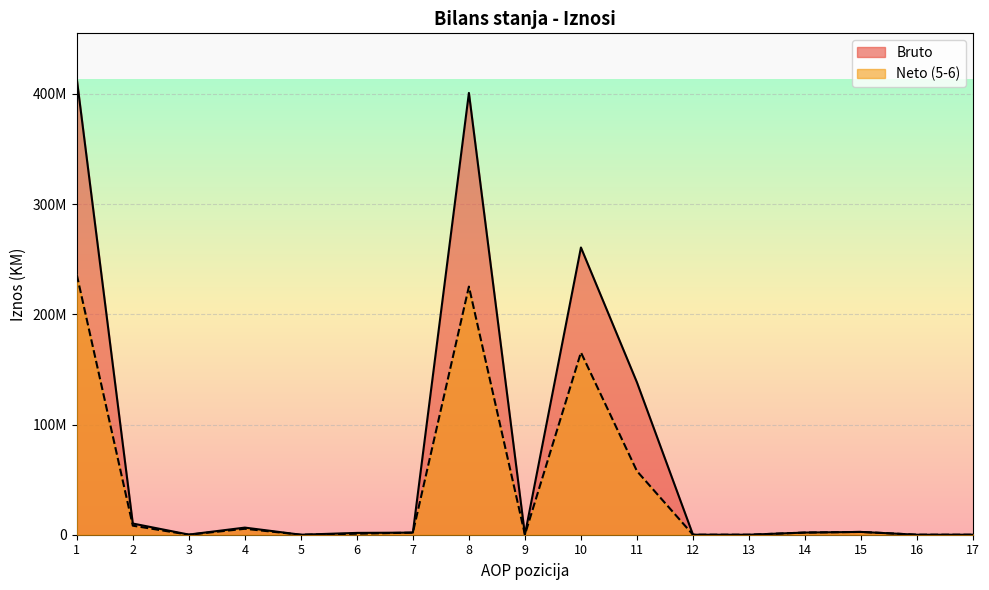

Which has a higher value, 10 or 15?

10